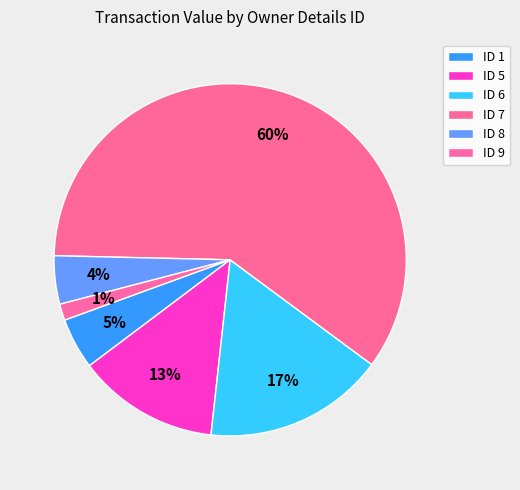

How many slices are in this pie chart?

6